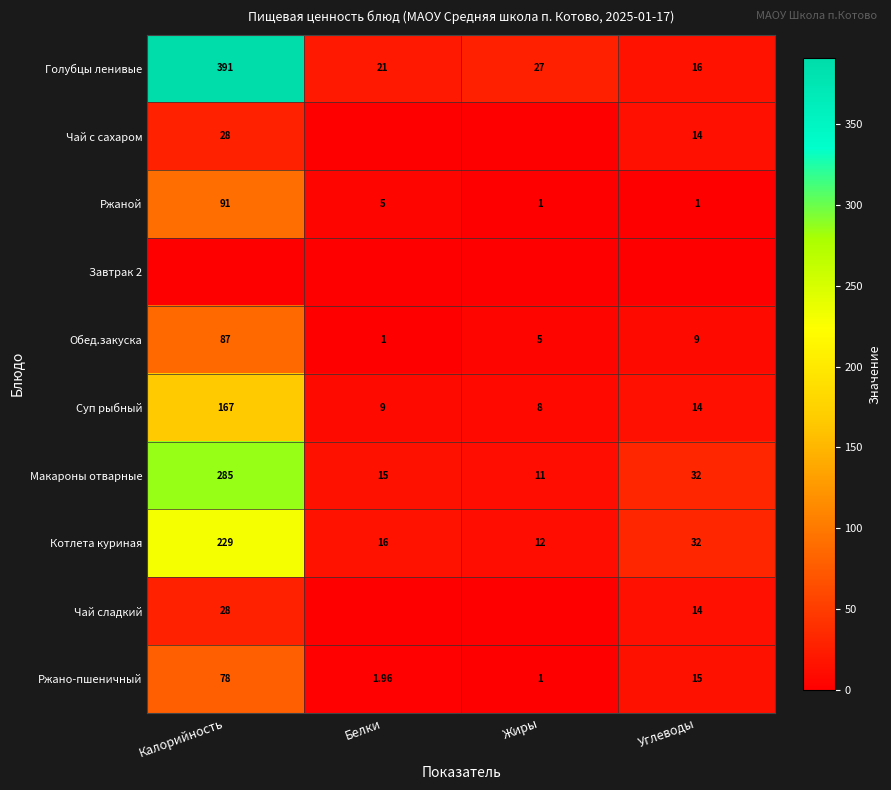

Is the value of Голубцы ленивые at Углеводы greater than the value of Обед.закуска at Жиры?

Yes